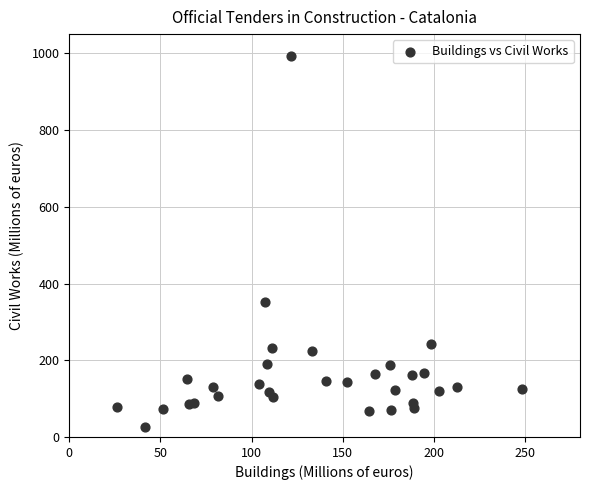

What Y value in the scatter plot is closest to 509?

350.9